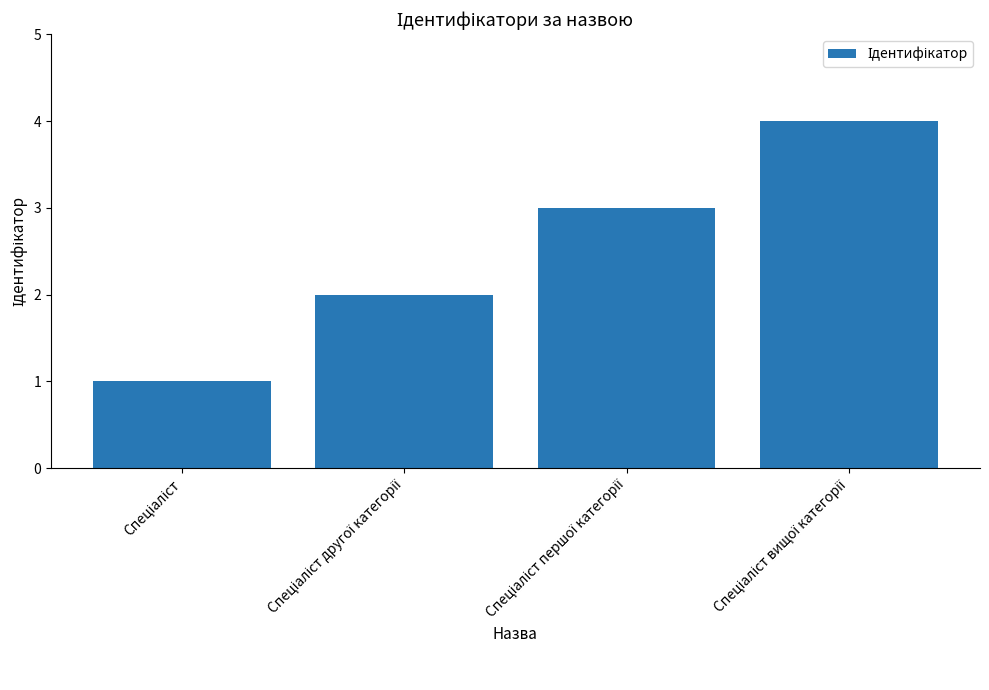

What is the sum of all values?

10